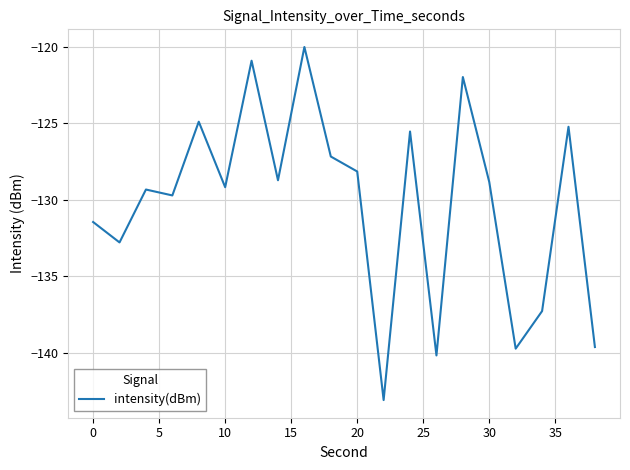

What is the smallest value displayed?

-143.1